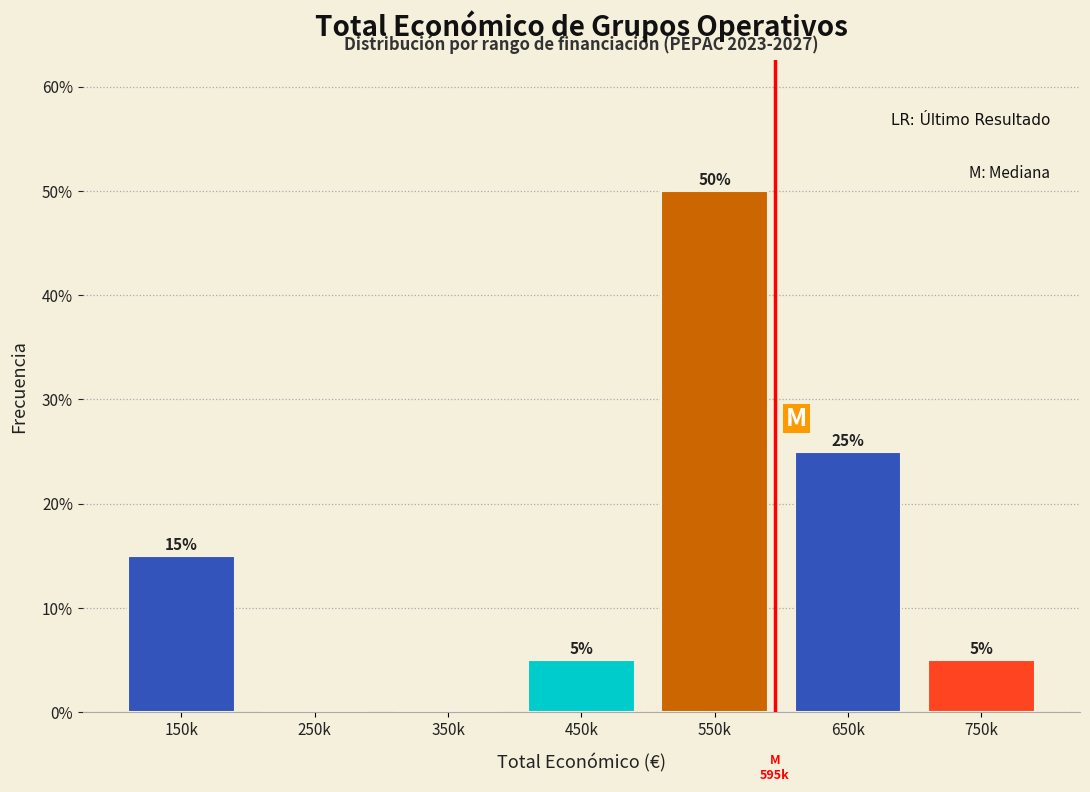

Reading left to right, what are all the values shown in this chart?

150k=15	250k=0	350k=0	450k=5	550k=50	650k=25	750k=5